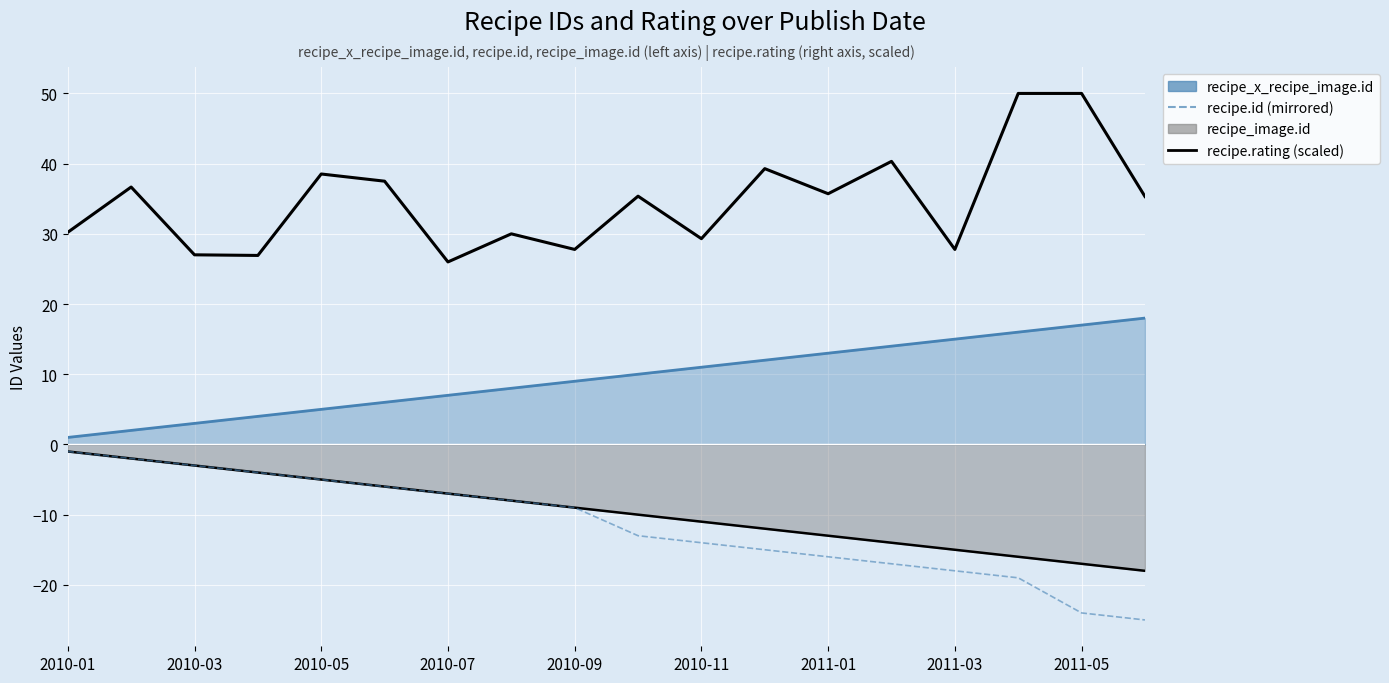

How many lines are shown in the chart?

2